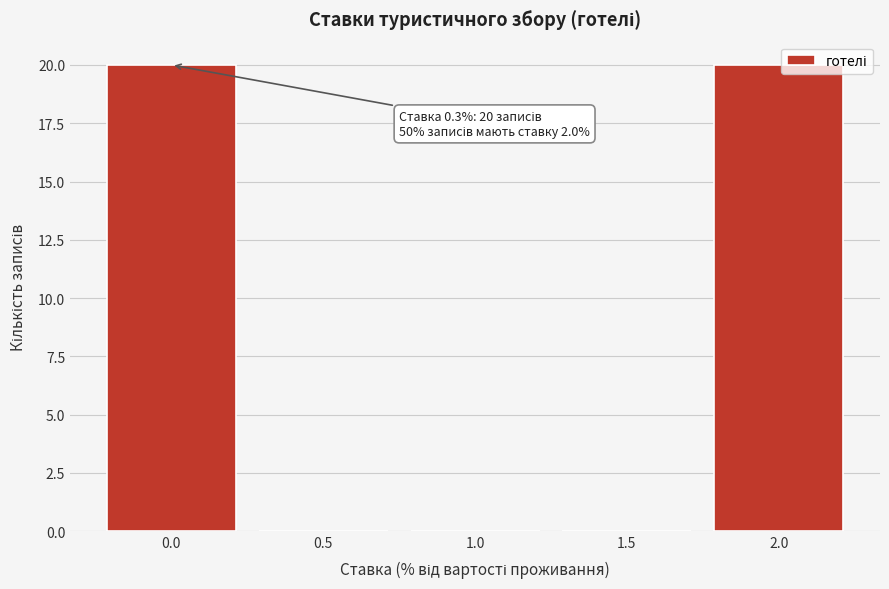

What is the sum of all values?

40